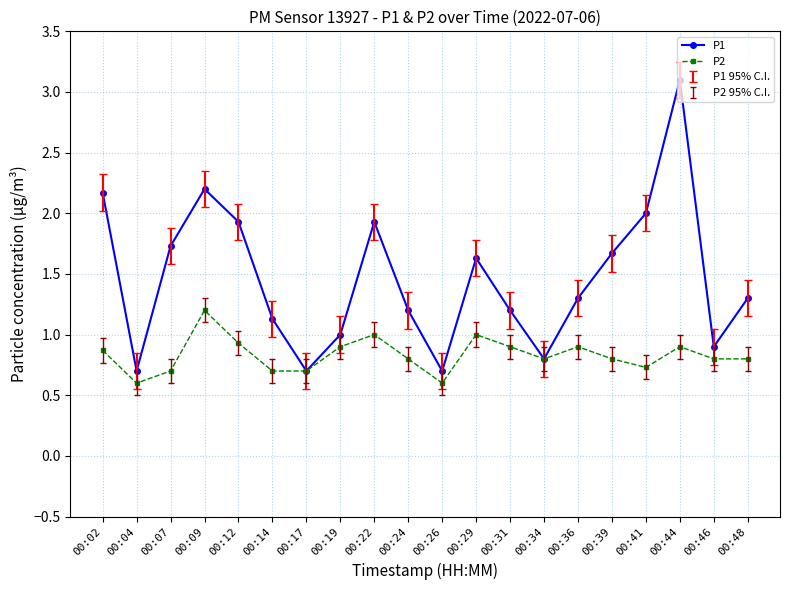

Reading left to right, transcribe all the data shown in this chart.

P1: 00:02=2.2	00:04=0.7	00:07=1.7	00:09=2.2	00:12=1.9	00:14=1.1	00:17=0.7	00:19=1.0	00:22=1.9	00:24=1.2	00:26=0.7	00:29=1.6	00:31=1.2	00:34=0.8	00:36=1.3	00:39=1.7	00:41=2.0	00:44=3.1	00:46=0.9	00:48=1.3
P2: 00:02=0.9	00:04=0.6	00:07=0.7	00:09=1.2	00:12=0.9	00:14=0.7	00:17=0.7	00:19=0.9	00:22=1.0	00:24=0.8	00:26=0.6	00:29=1.0	00:31=0.9	00:34=0.8	00:36=0.9	00:39=0.8	00:41=0.7	00:44=0.9	00:46=0.8	00:48=0.8